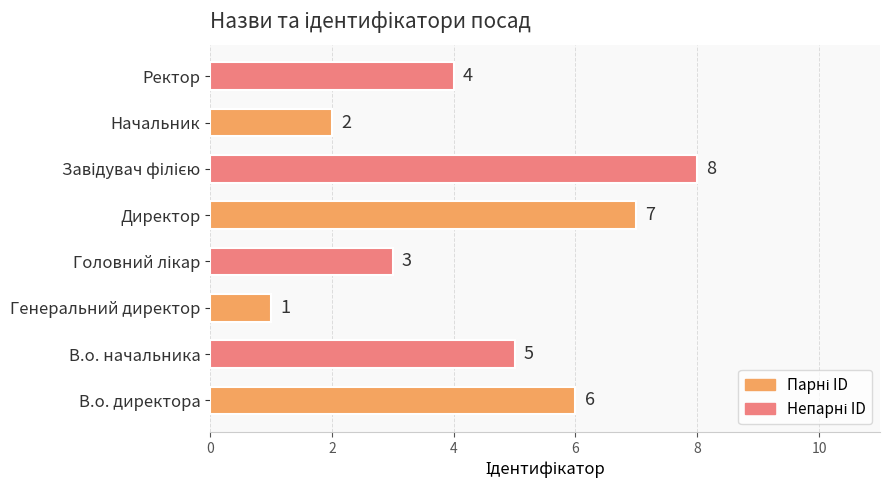

What is the difference between the maximum and second lowest values?

6